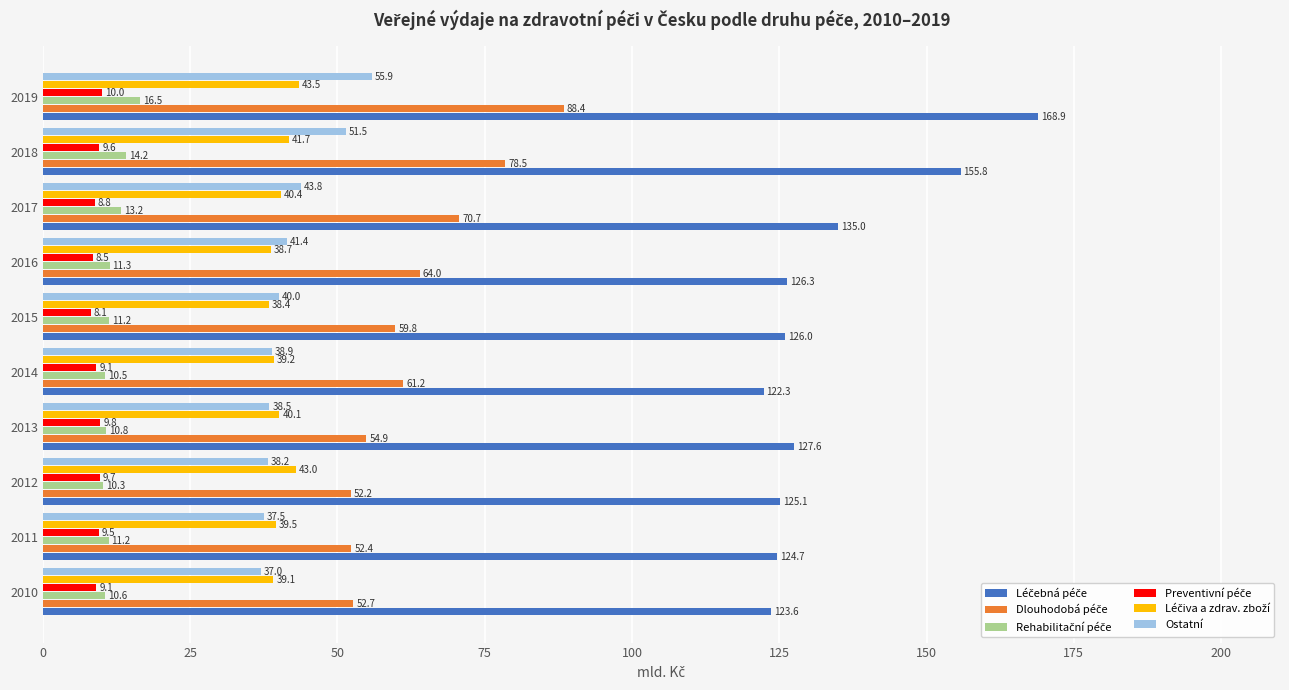

Is it true that Ostatní equals 12.1 at 2018?

False